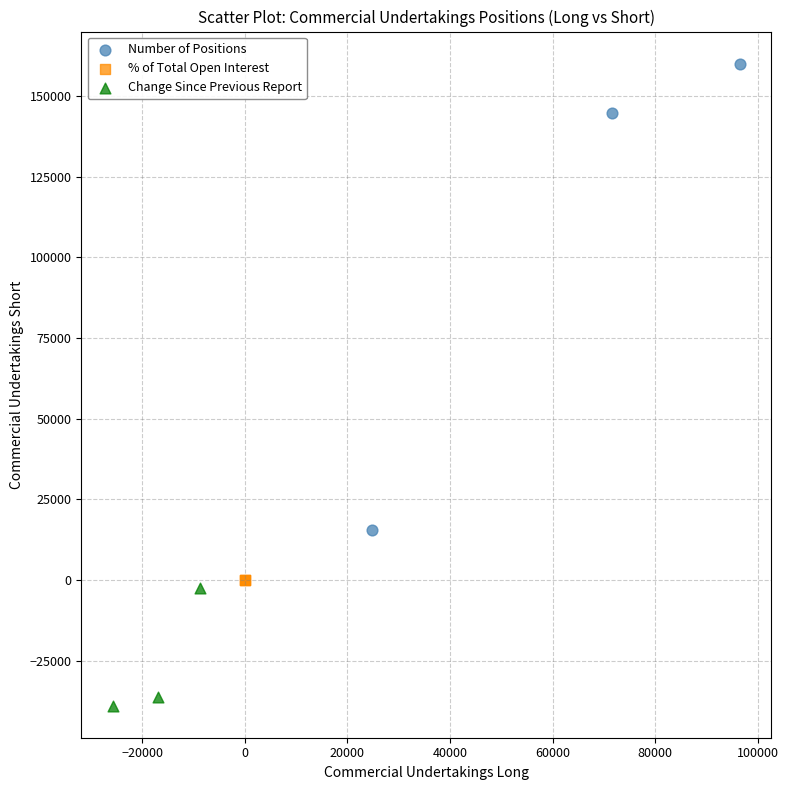

Which series has the largest Y range (max minus min)?

Number of Positions